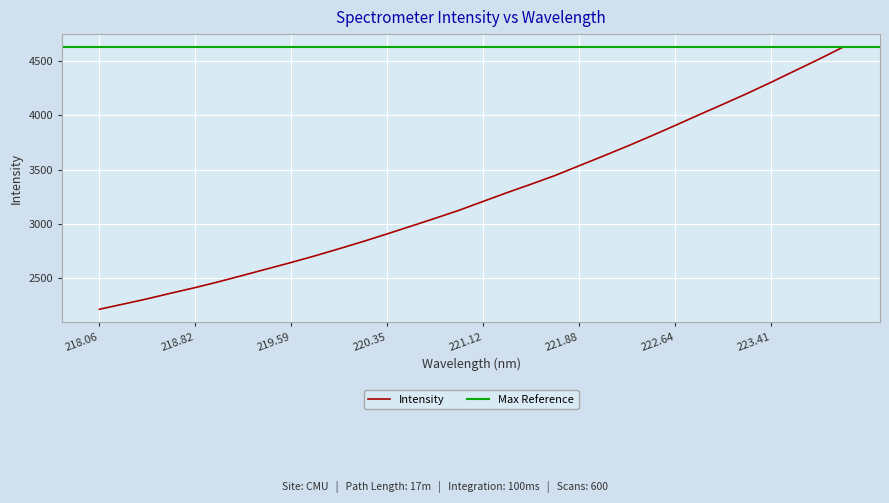

Which label corresponds to the largest value in the chart?

223.9802